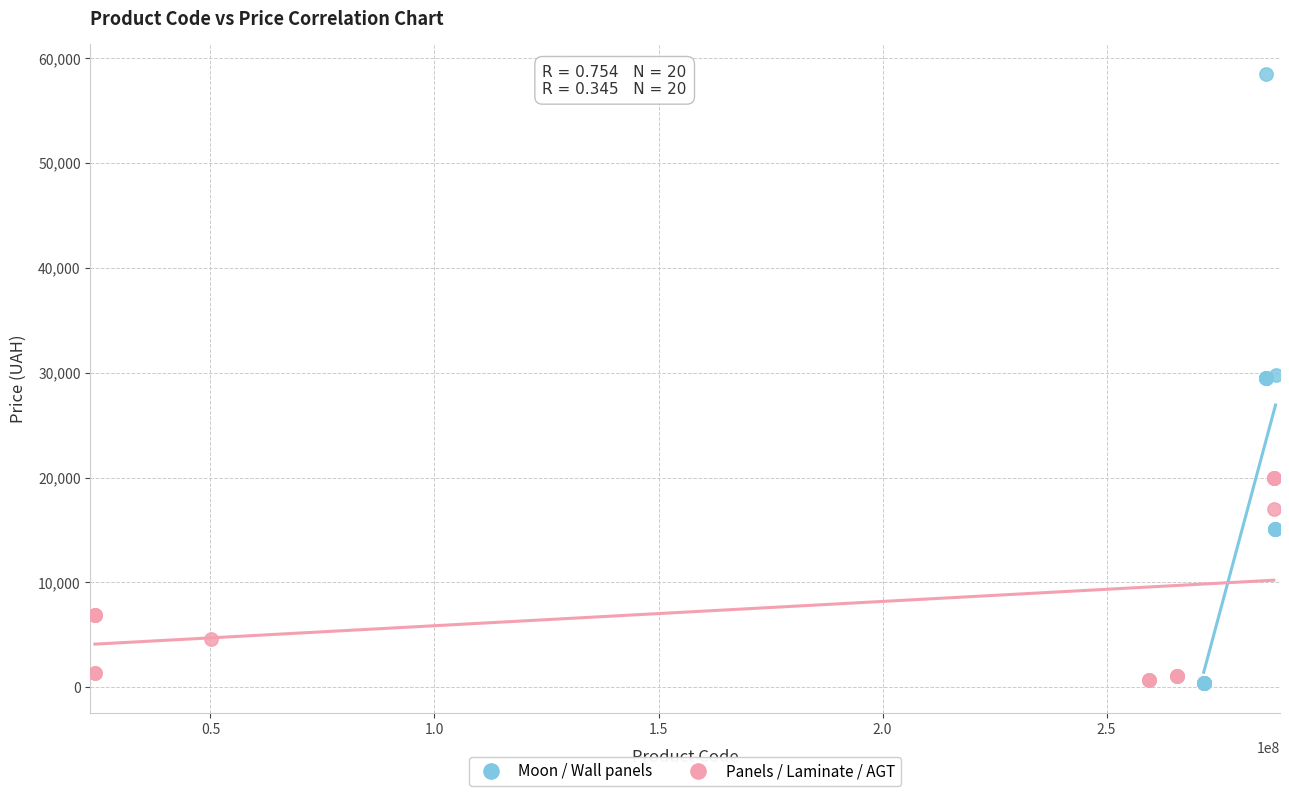

What are all the series names shown in the legend?

Moon / Wall panels, Panels / Laminate / AGT